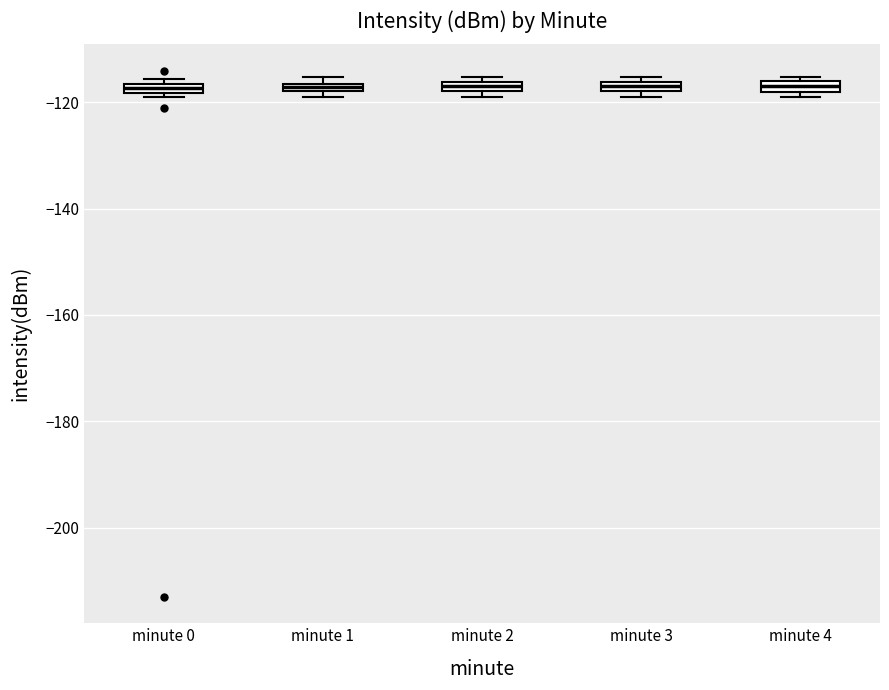

Where is the lower edge of the box for minute 0 on the y-axis? The values are not printed on the chart, so give them approximately, as read against the axis.

-118